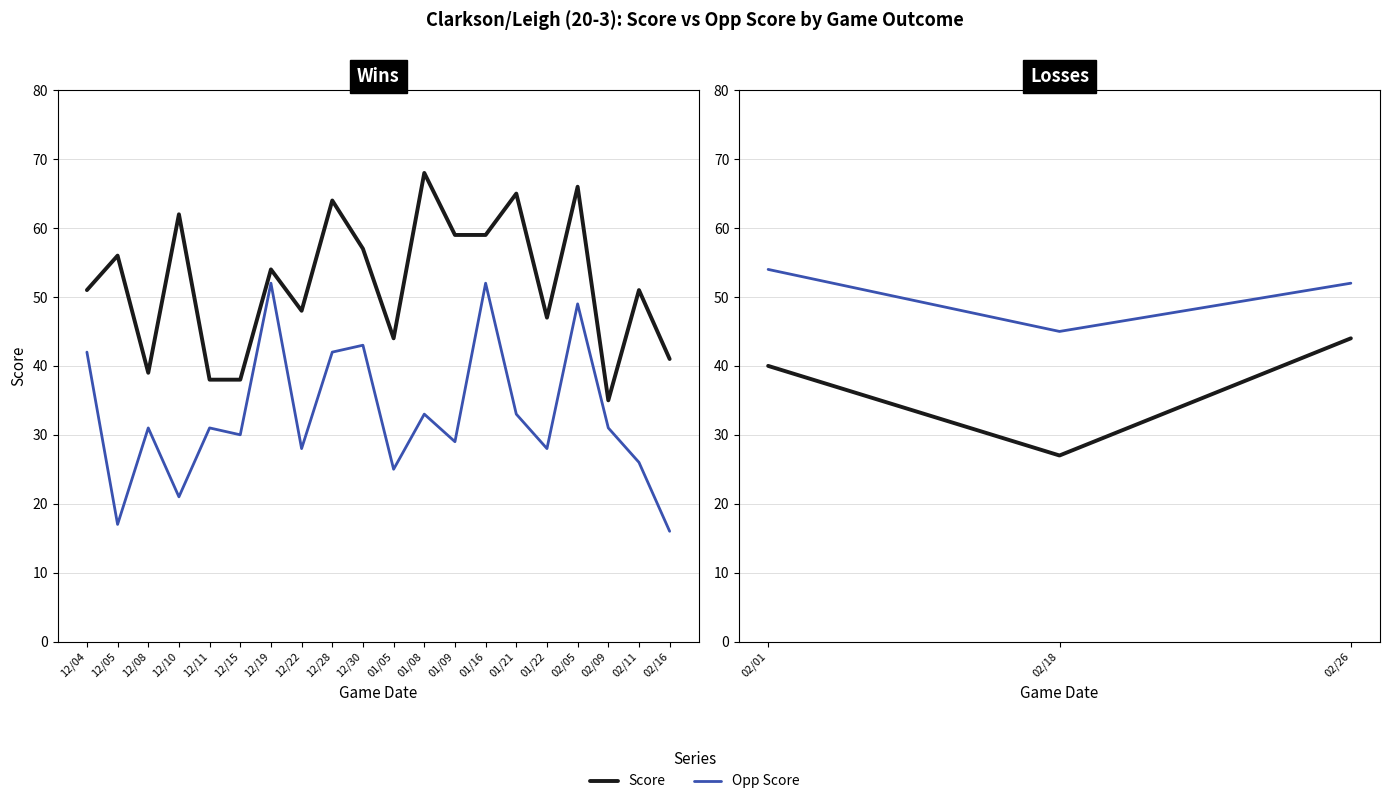

Which series has the largest range (max minus min)?

Score